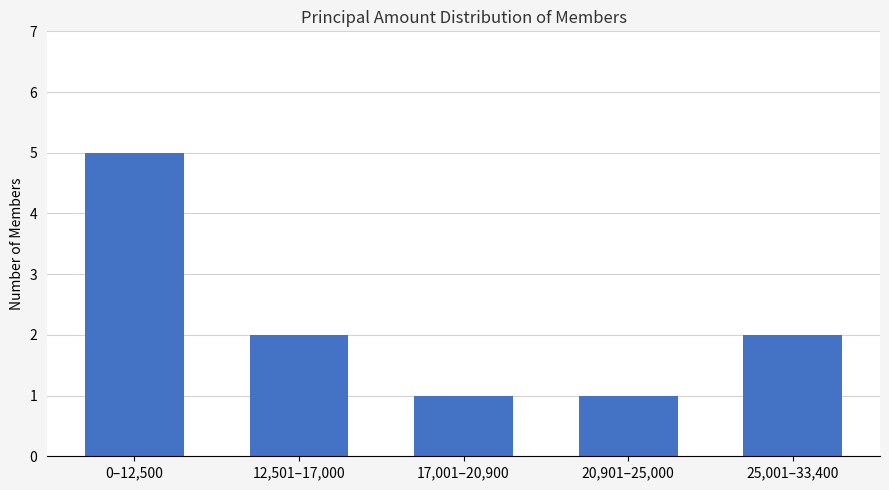

Reading left to right, list all the values displayed in this chart.

0–12,500=5	12,501–17,000=2	17,001–20,900=1	20,901–25,000=1	25,001–33,400=2